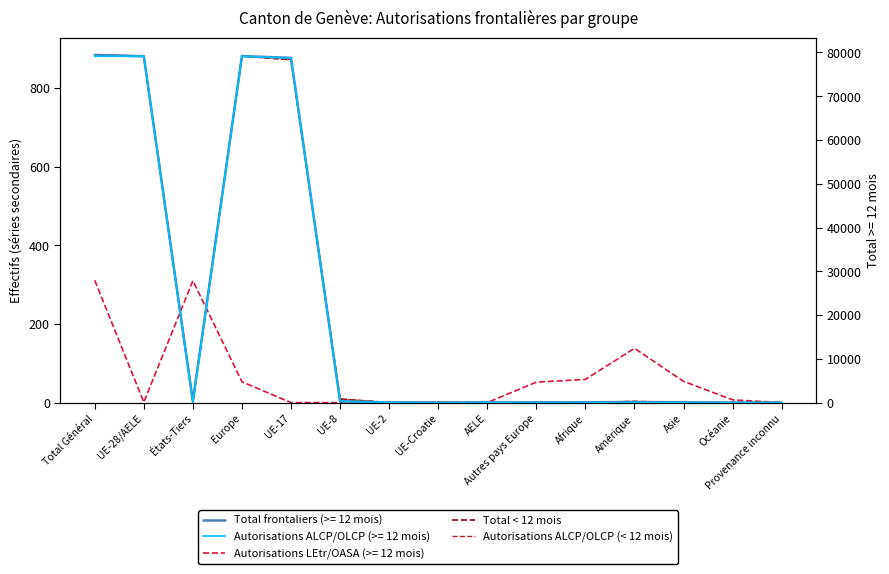

Which category has the highest value in the Autorisations ALCP/OLCP (< 12 mois) series?

Total Général